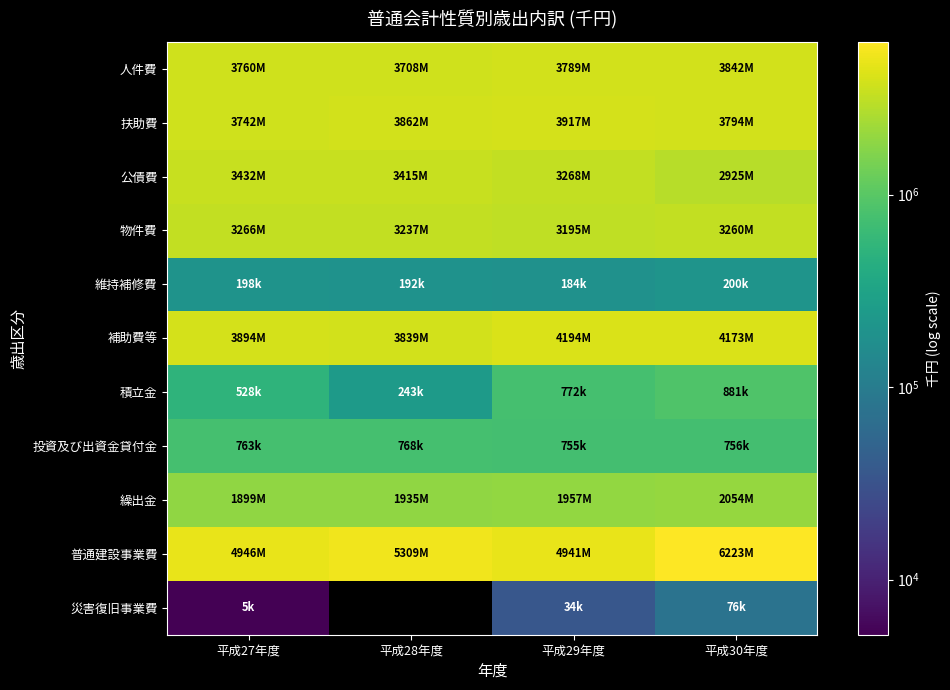

What is the average value of the 投資及び出資金貸付金 series?

760860